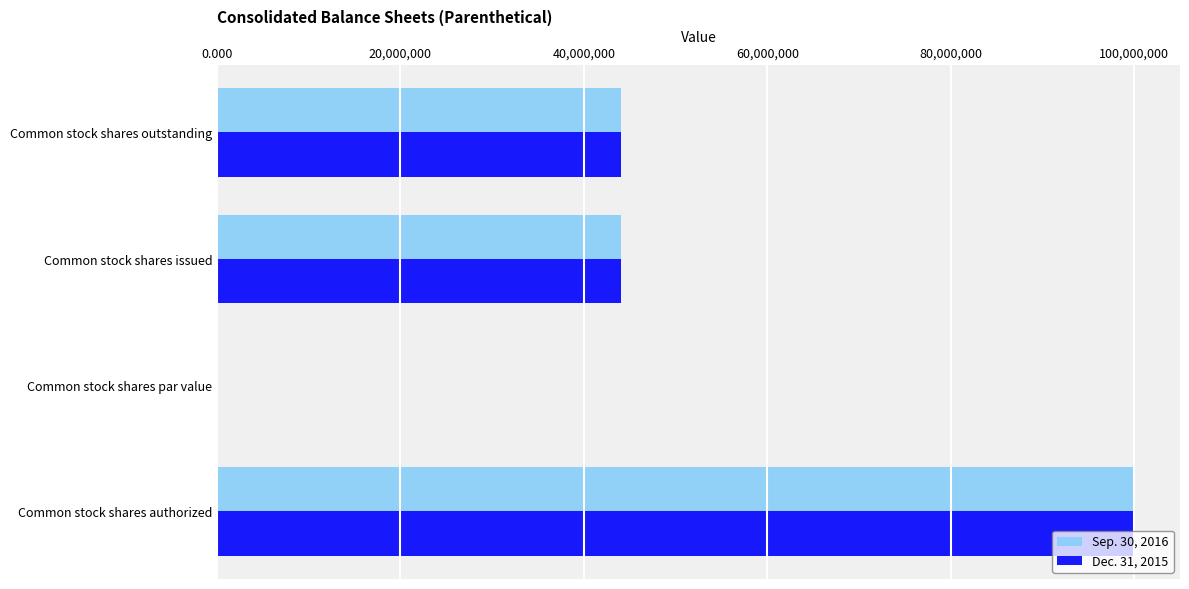

True or false: Sep. 30, 2016 has a value of 73546003.7 at Common stock shares outstanding.

False